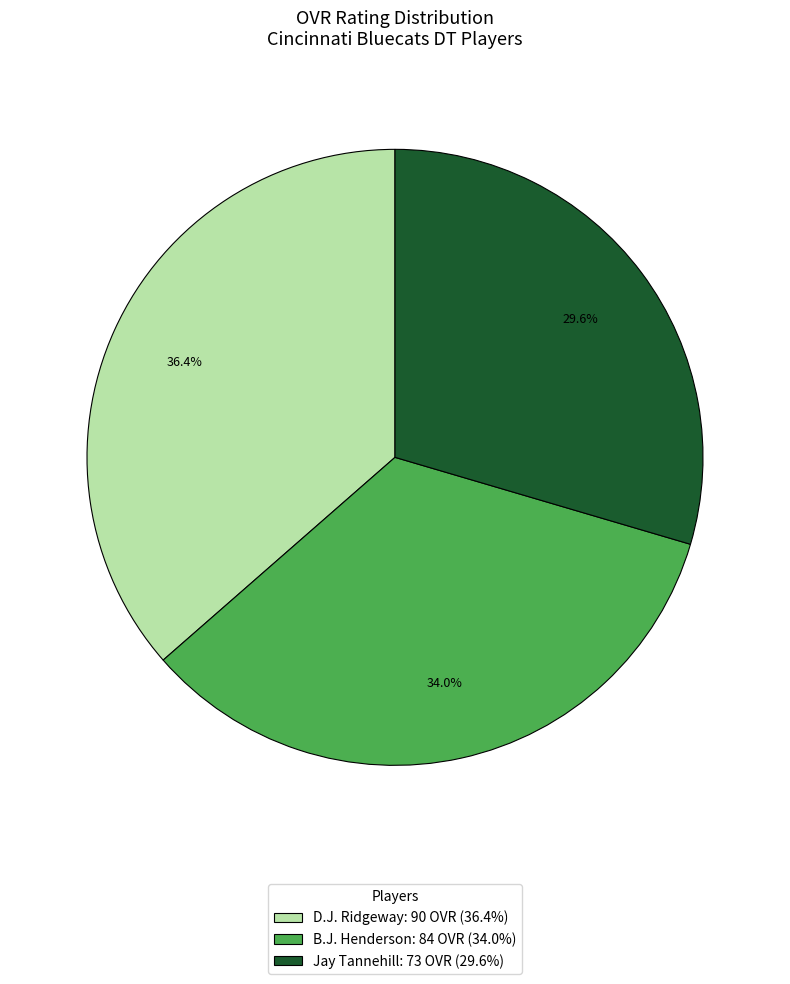

What is the largest slice in the pie chart?

D.J. Ridgeway